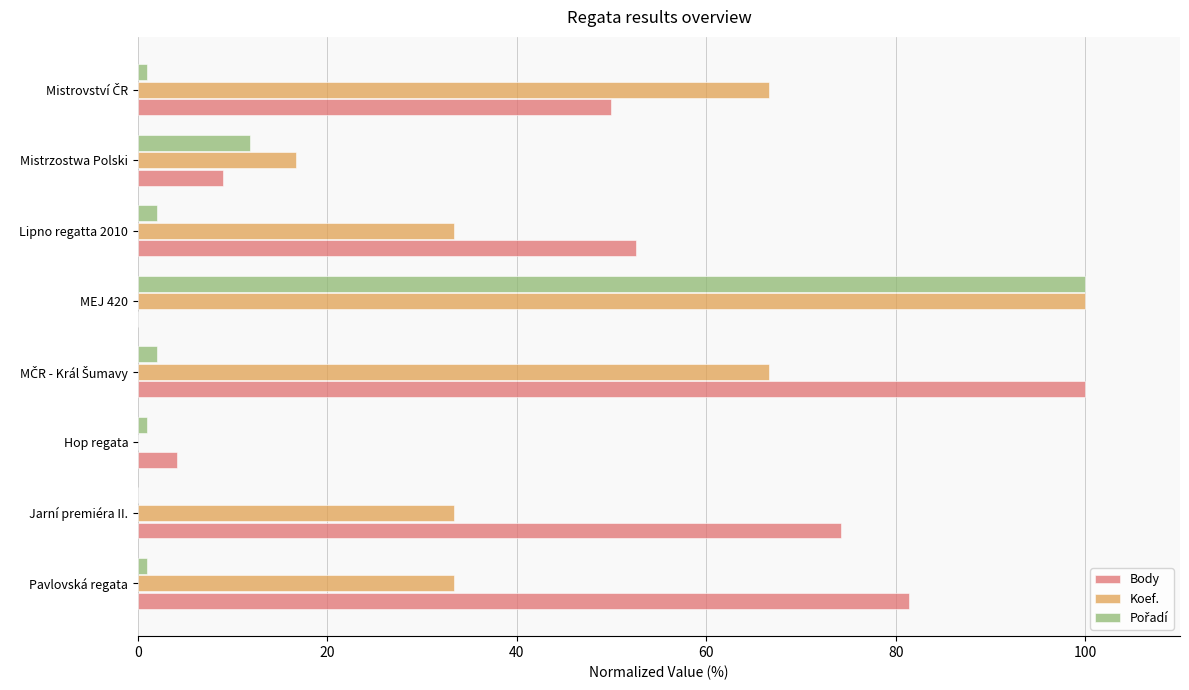

Read the Koef. value at Jarní premiéra II..

33.3